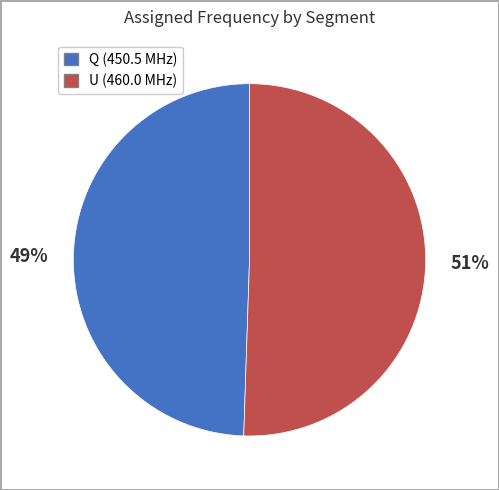

To the nearest percent, what portion does U represent?

51%